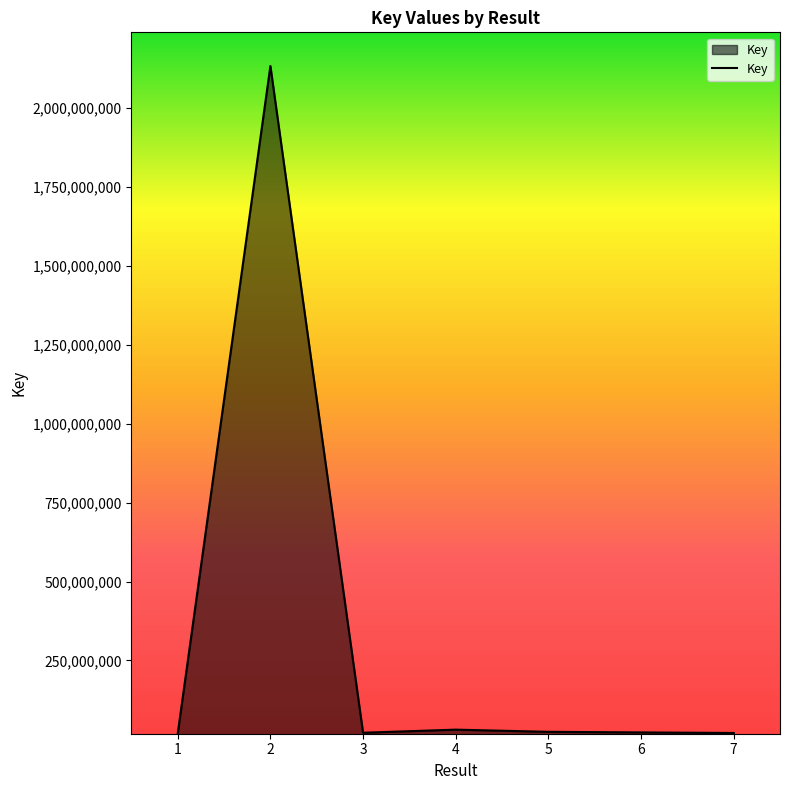

What value does the data have at 7?

20041848